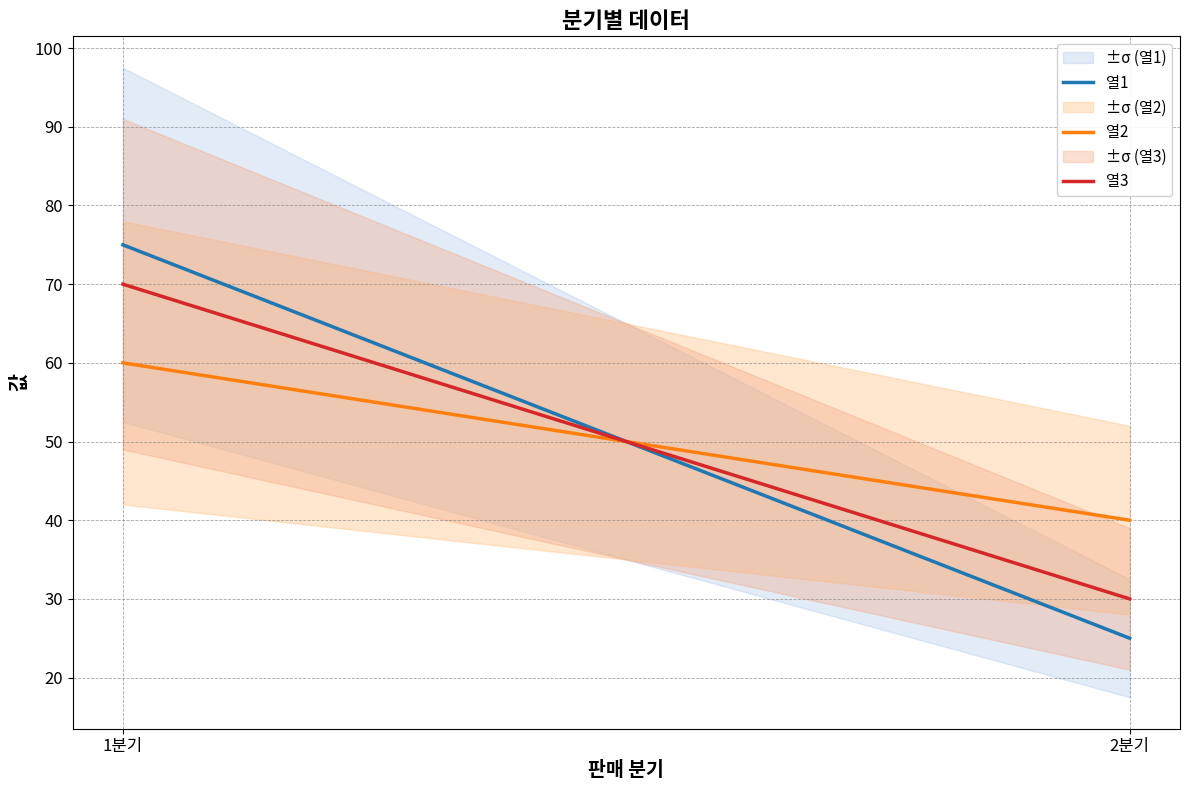

How many categories are shown in the chart?

2